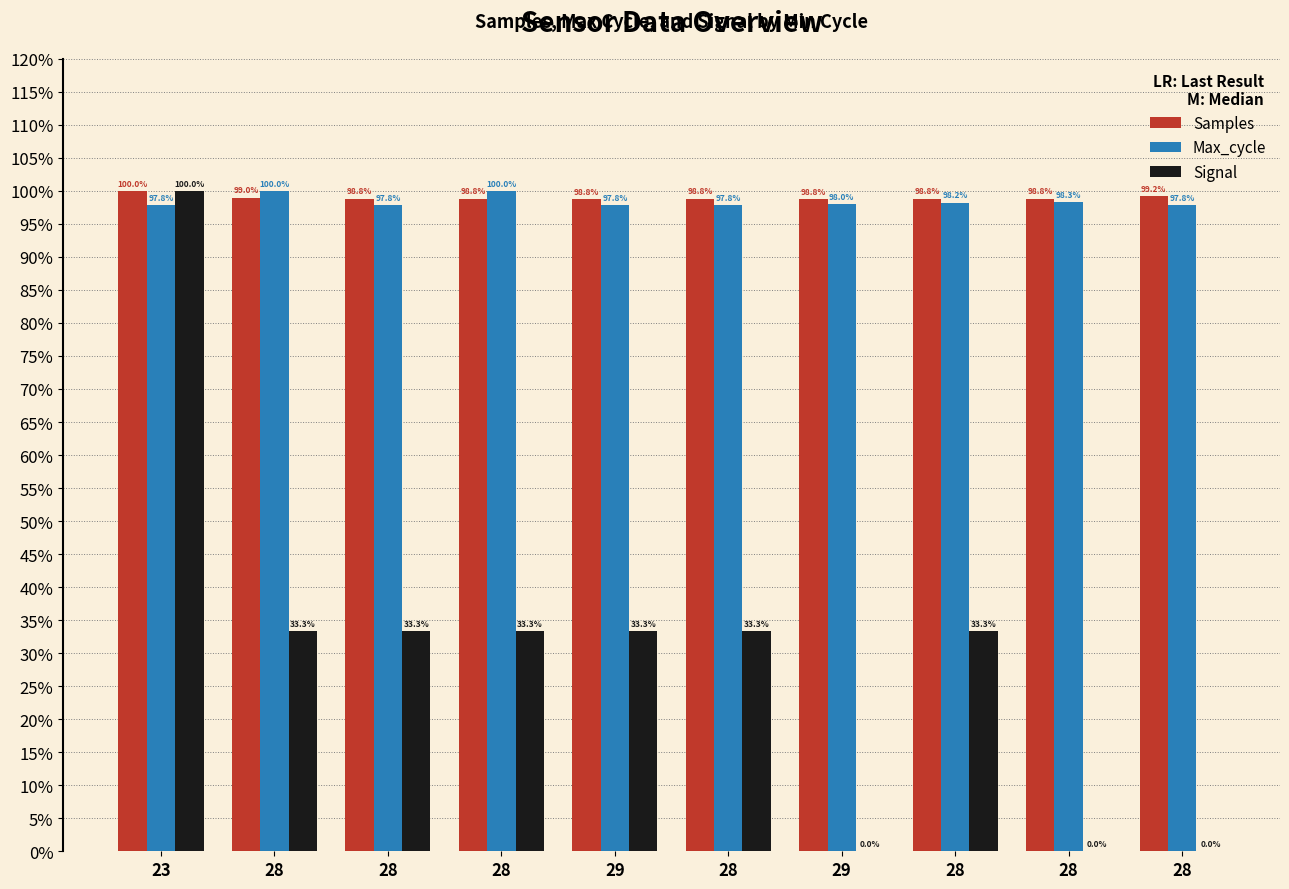

List the labels in order of Samples value, largest first.

23, 28, 28, 28, 28, 28, 28, 28, 29, 29